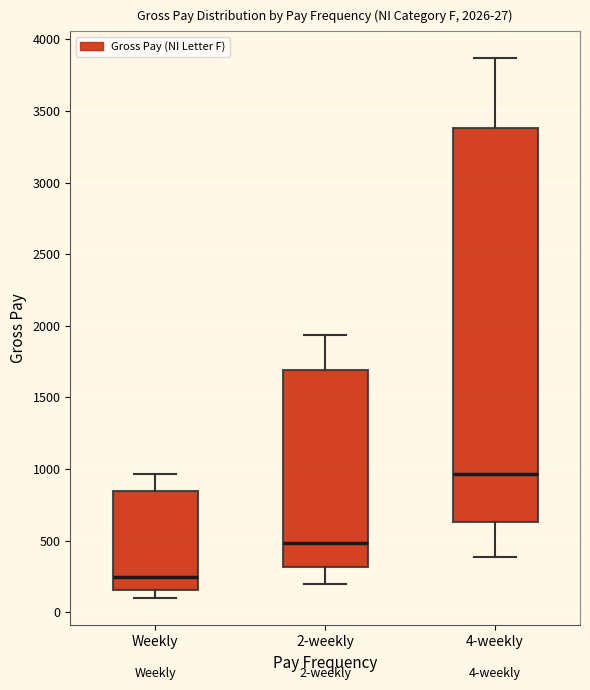

Which box has the lowest median line?

Weekly